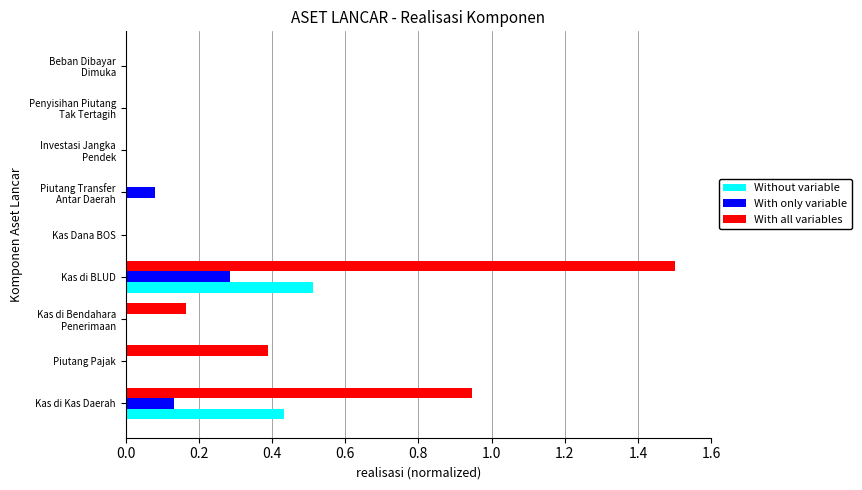

Which series has the largest total across all categories?

With all variables